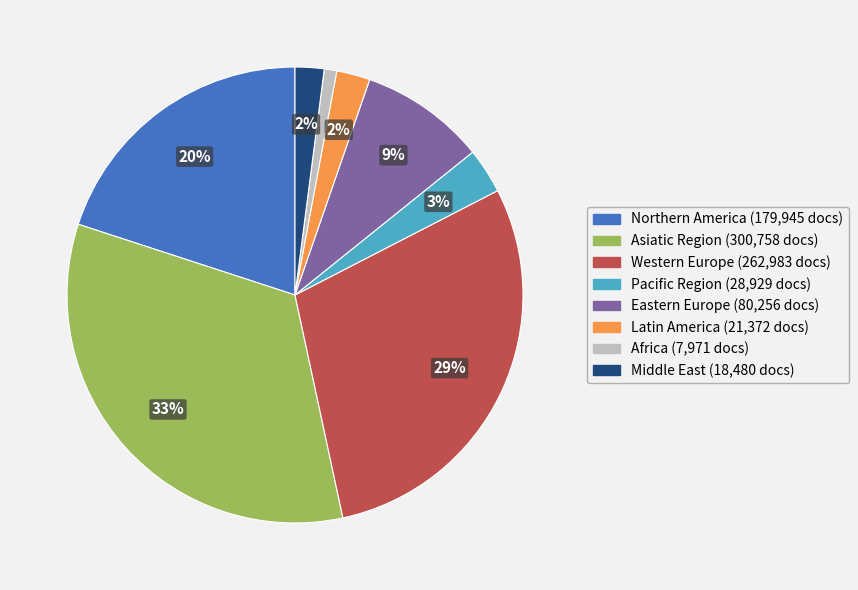

Is there a majority slice in this chart?

No